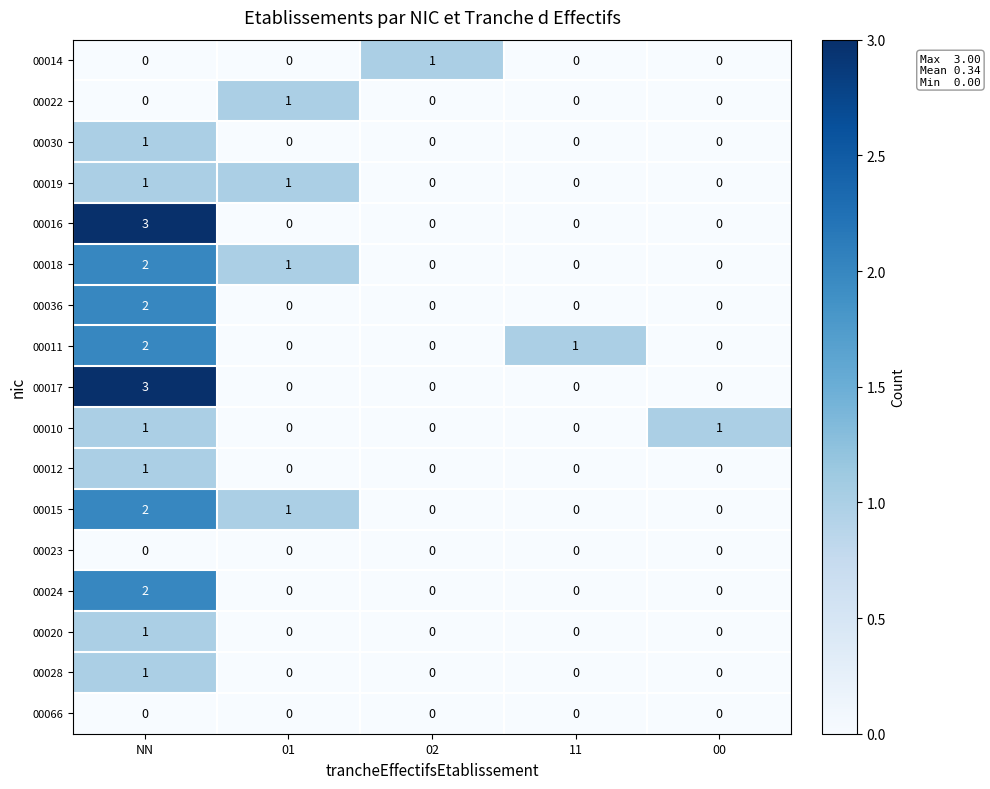

How many distinct data groups are displayed?

17